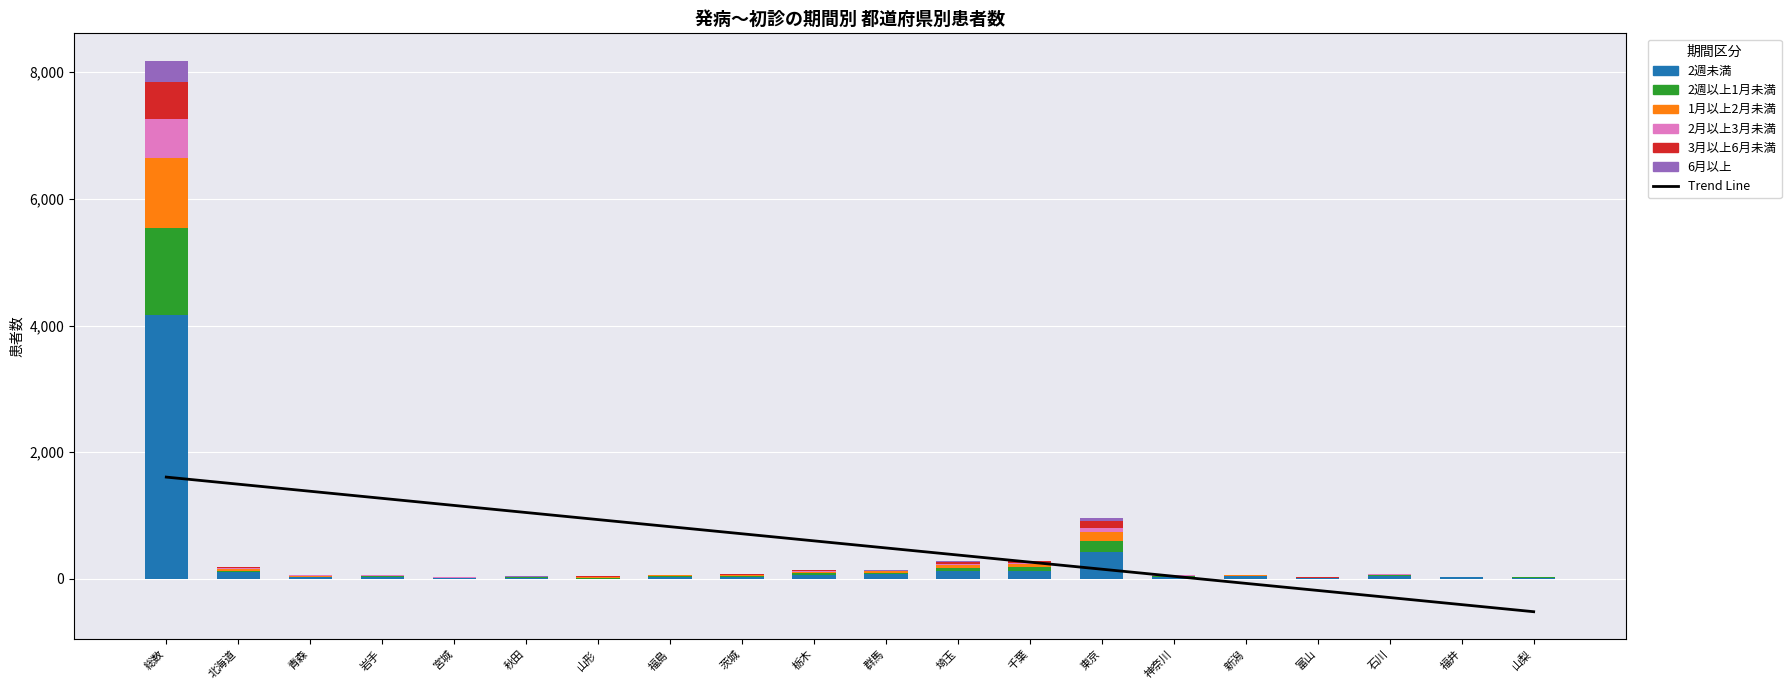

What is the value of the 2月以上3月未満 bar at the 2nd from the left?

14